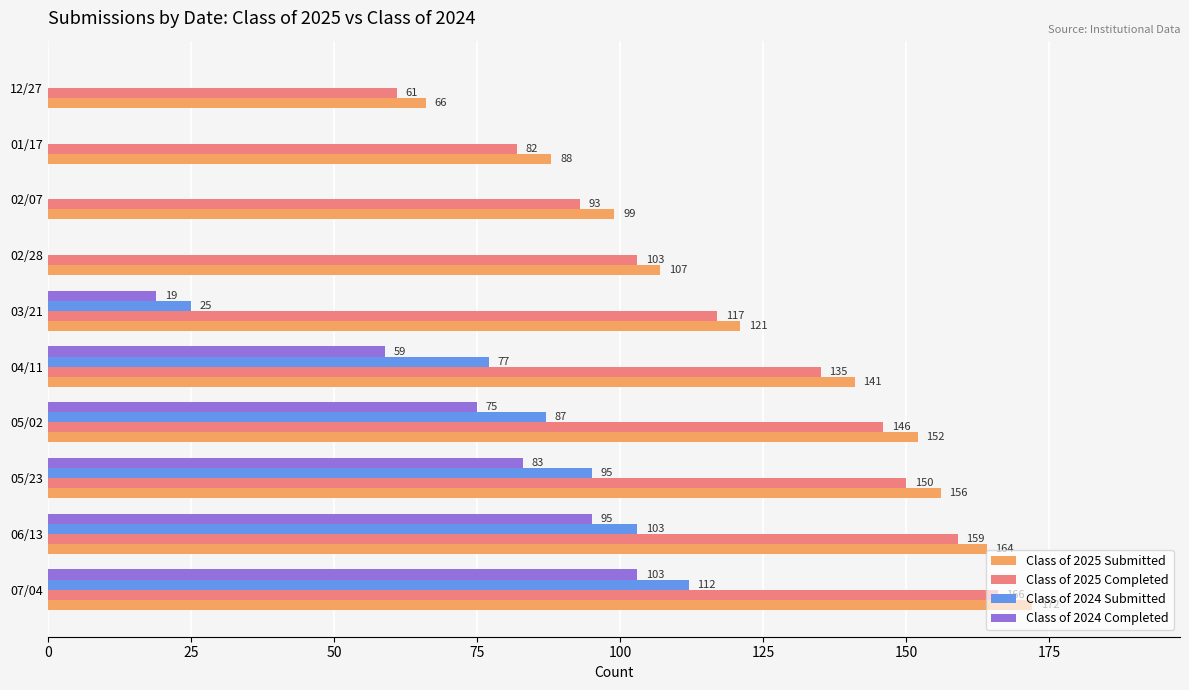

What is the sum of the Class of 2025 Completed values at 06/13 and 02/28?

262